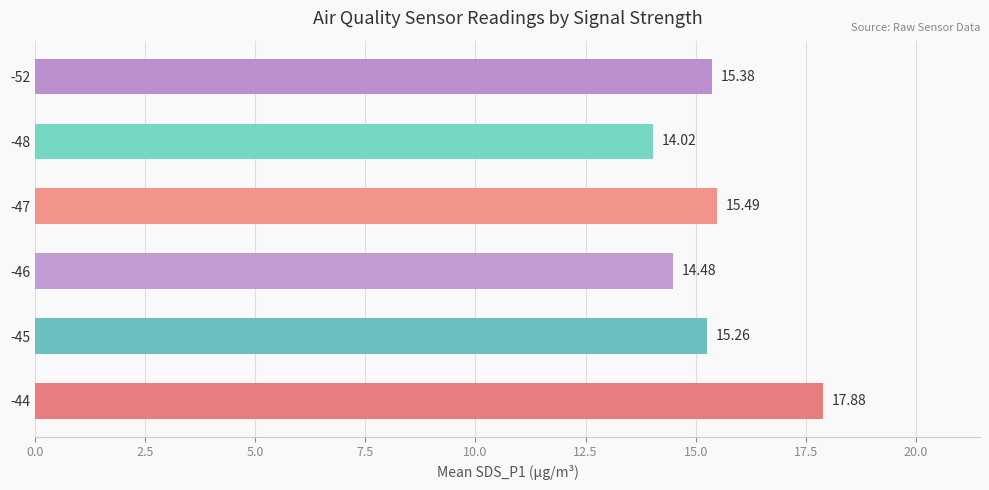

How many values exceed 15?

4